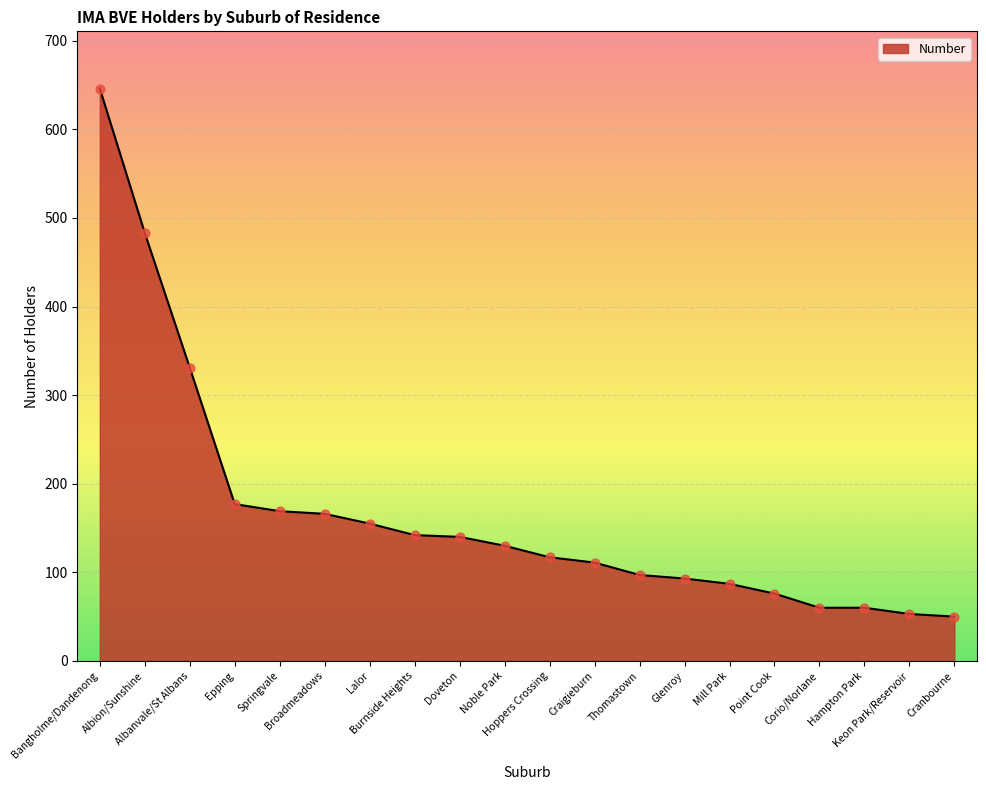

What is the change in value from Albion/Sunshine to Point Cook?

-407